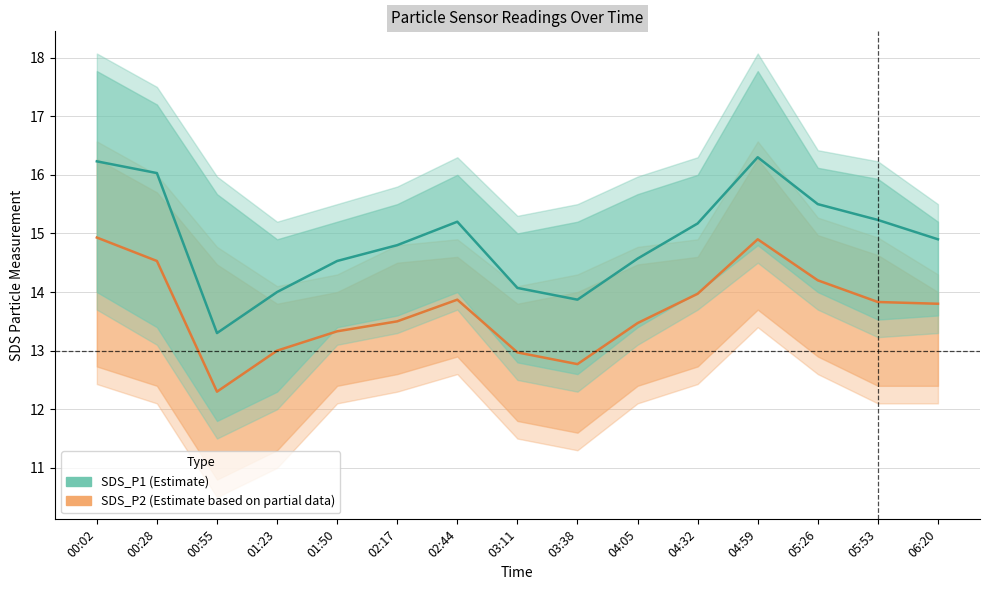

Reading left to right, extract all data points from this chart.

SDS_P1: 16.2	16.0	13.3	14.0	14.5	14.8	15.2	14.1	13.9	14.6	15.2	16.3	15.5	15.2	14.9
SDS_P2: 14.9	14.5	12.3	13.0	13.3	13.5	13.9	13.0	12.8	13.5	14.0	14.9	14.2	13.8	13.8